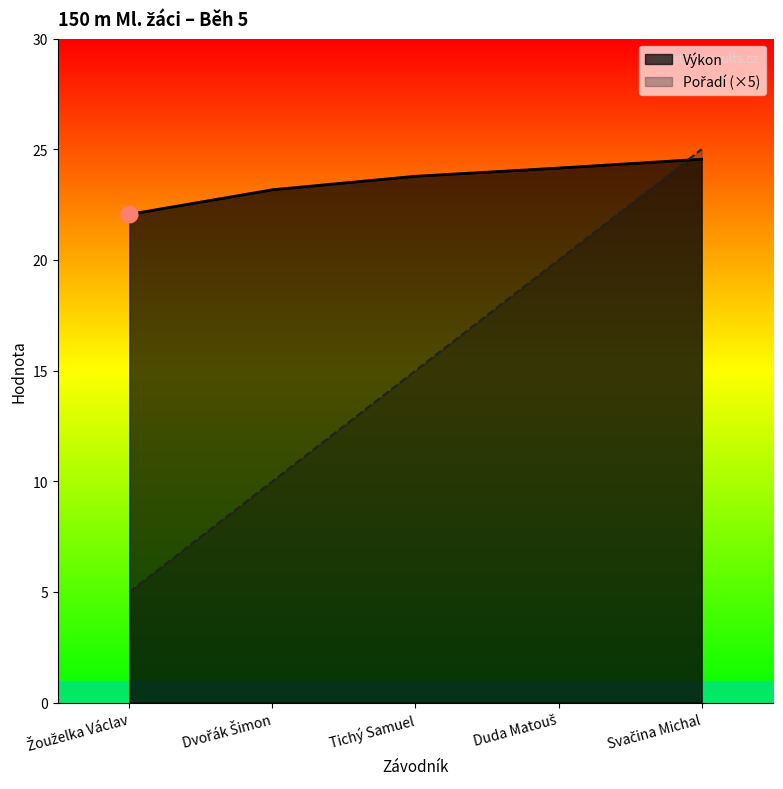

What is the difference between the highest and lowest values at Dvořák Šimon?

13.2